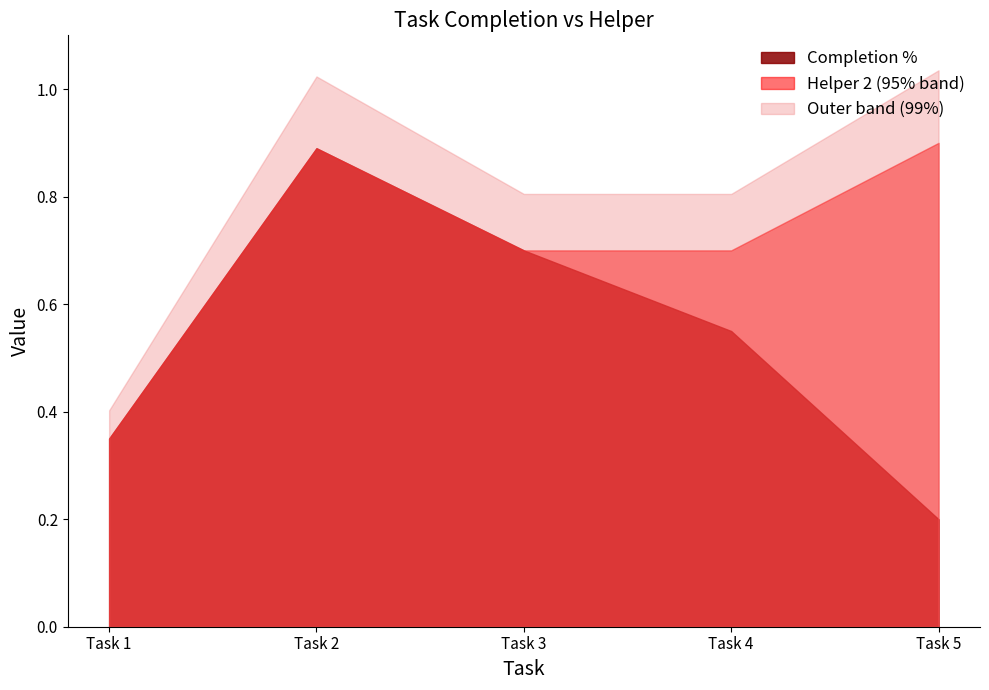

True or false: Completion % has a value of 0.3 at Task 5.

False